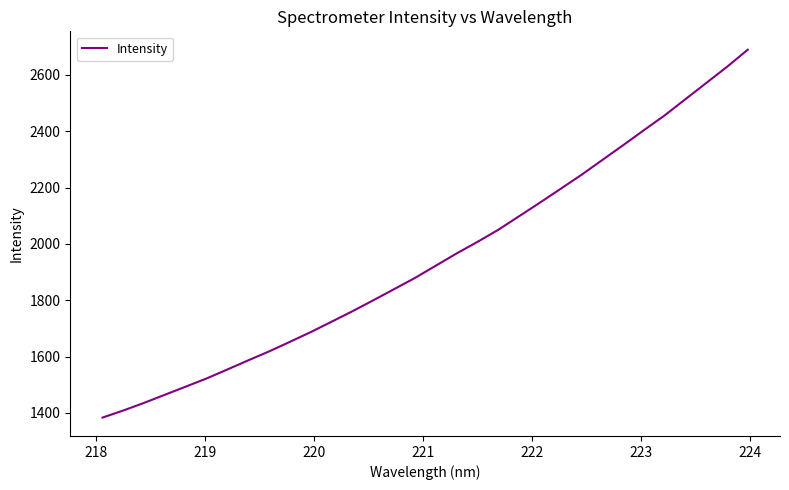

Reading right to left, list all the values displayed in this chart.

2689.5	2628.6	2571.2	2513.8	2456.1	2403.6	2350.1	2297.7	2245.1	2195.5	2146.2	2098.0	2049.9	2007.0	1966.0	1922.6	1879.1	1839.4	1799.8	1761.0	1723.8	1687.0	1652.4	1618.4	1586.7	1554.3	1522.4	1493.3	1464.5	1435.7	1408.5	1383.3